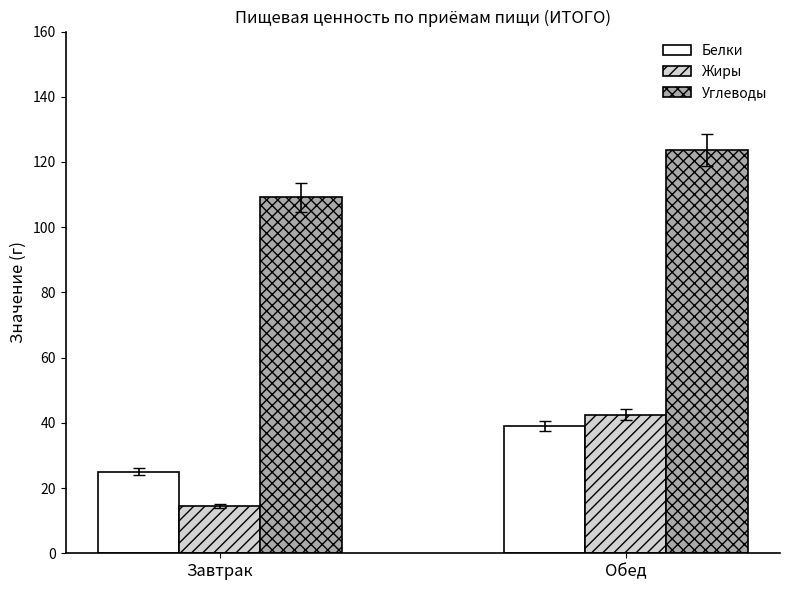

The value of Углеводы at Завтрак is 23.0. True or false?

False